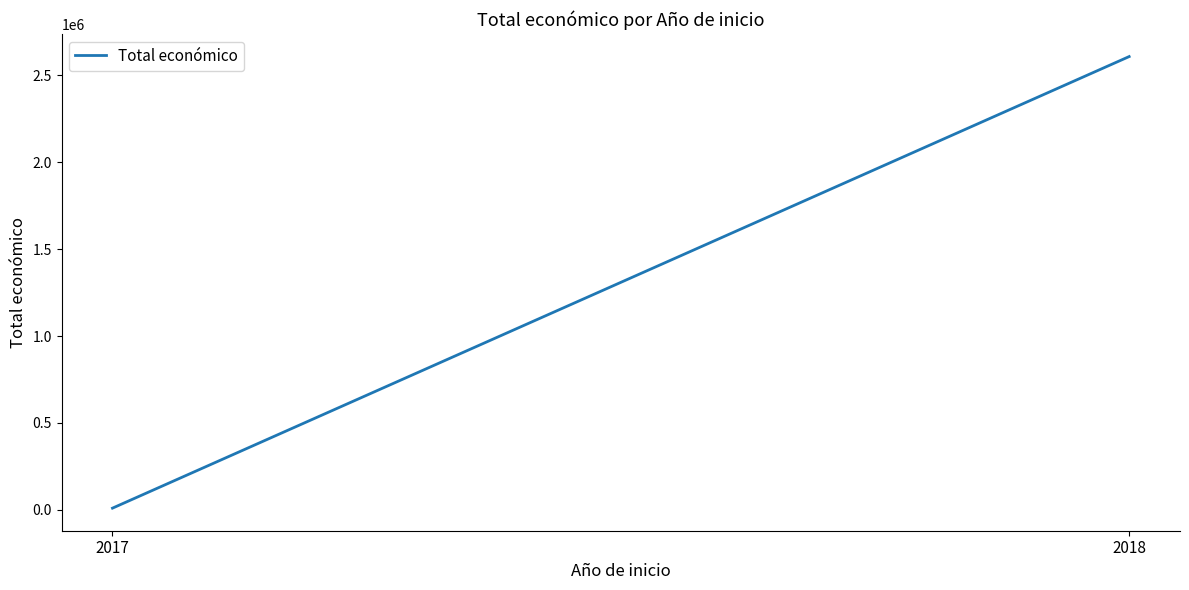

At which category does the chart reach its peak across all series?

2018